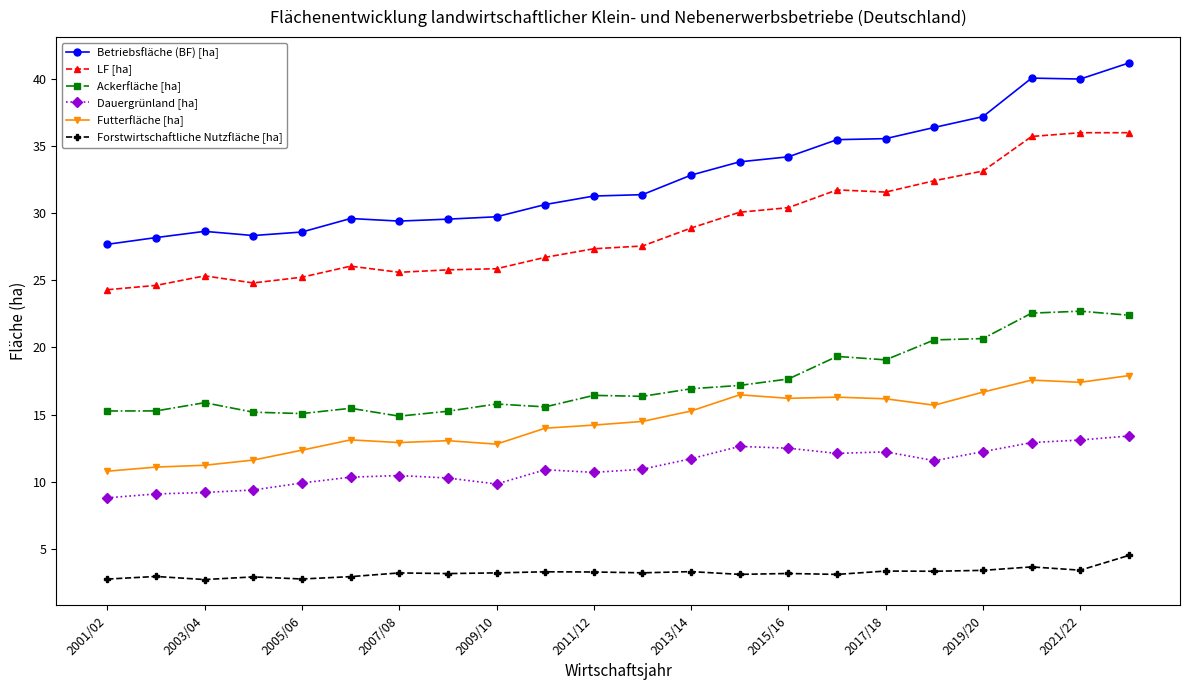

True or false: Dauergrünland [ha] and Ackerfläche [ha] intersect in this chart.

False